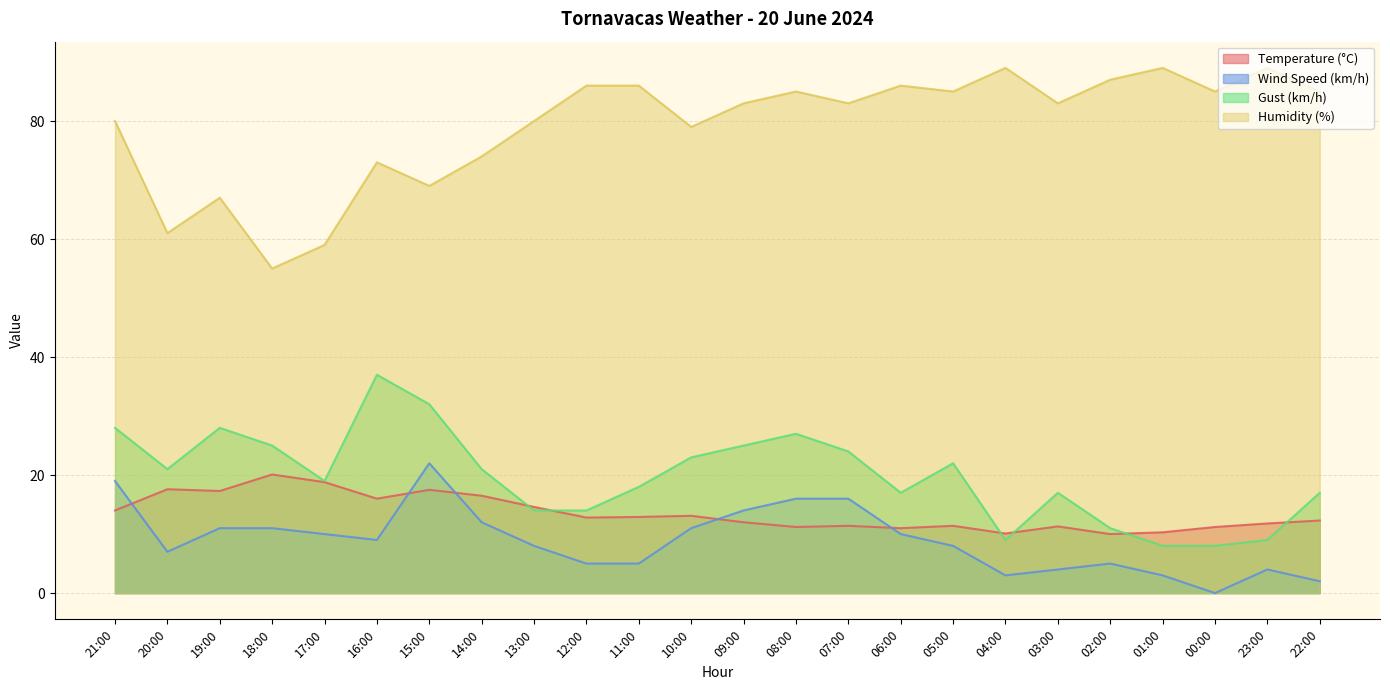

Is the value of Temperature (°C) at 06:00 greater than the value of Wind Speed (km/h) at 20:00?

Yes